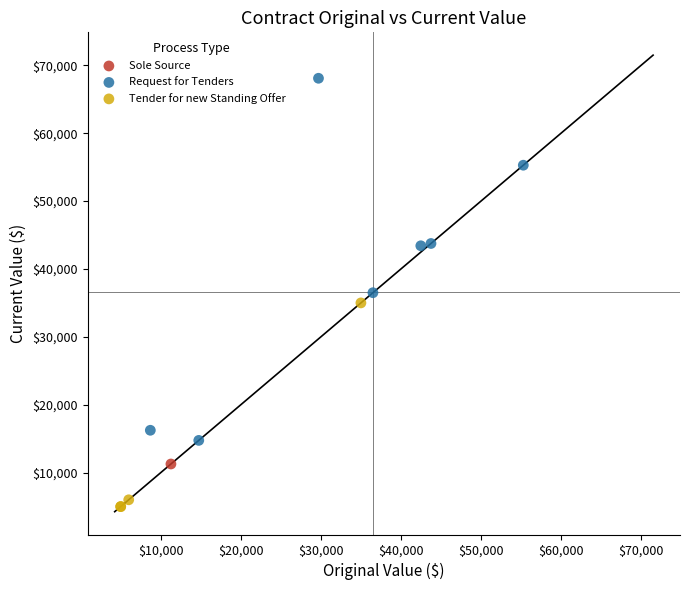

What are all the series names shown in the legend?

Sole Source, Request for Tenders, Tender for new Standing Offer